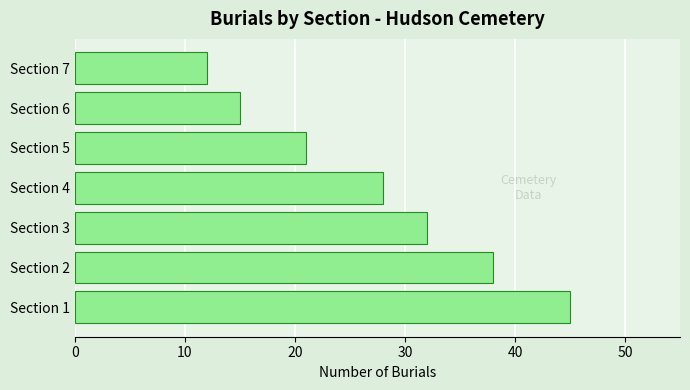

Are the bars horizontal?

Yes